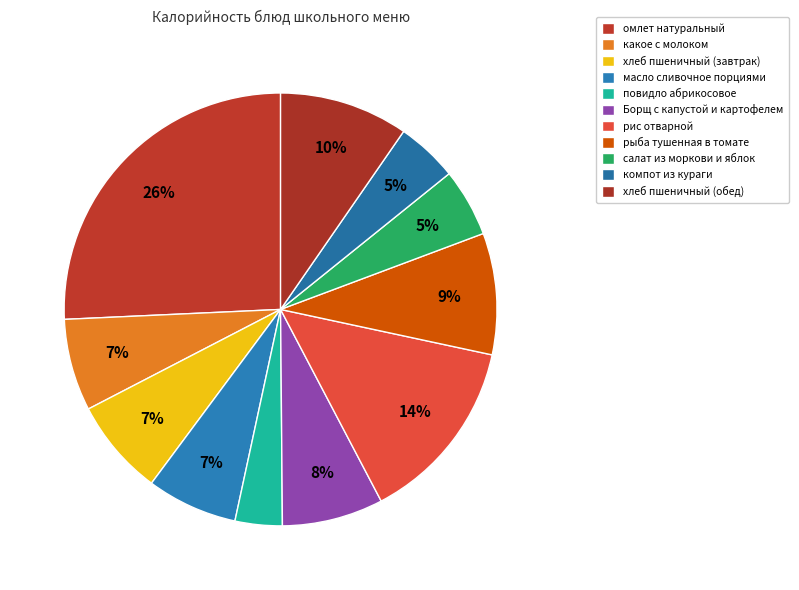

The хлеб пшеничный (завтрак) slice represents 7% of the pie. True or false?

True